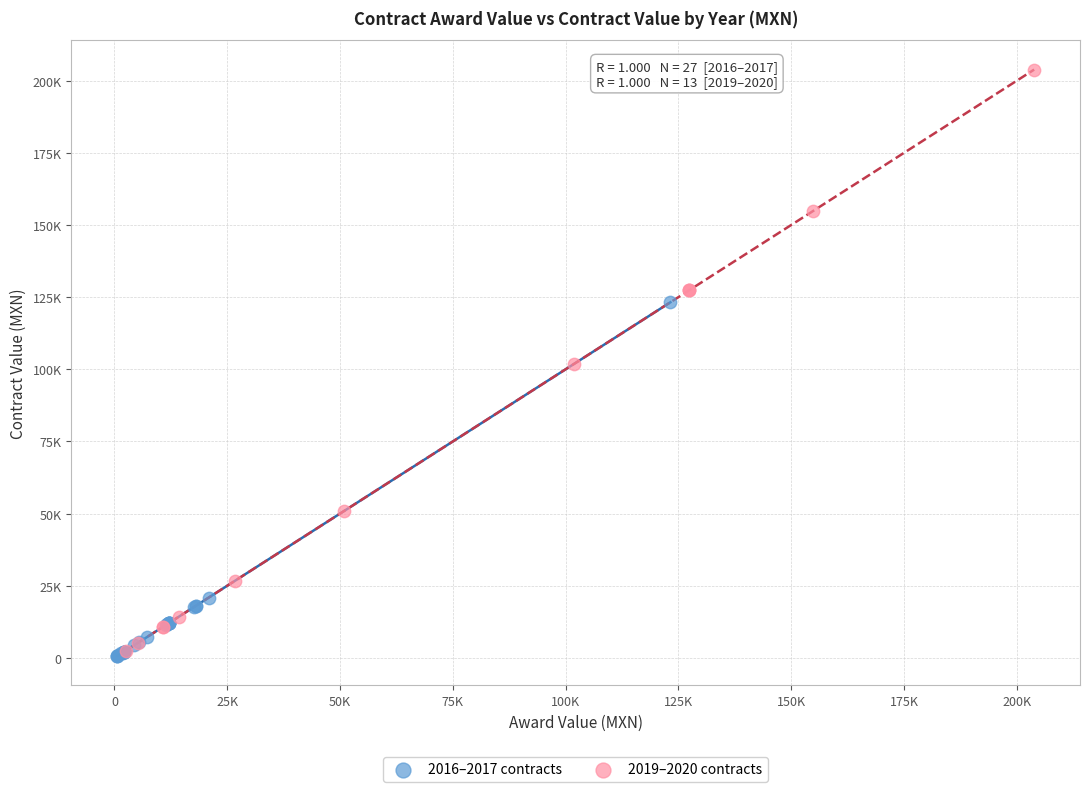

Which series has the widest spread of Y values?

2019–2020 contracts